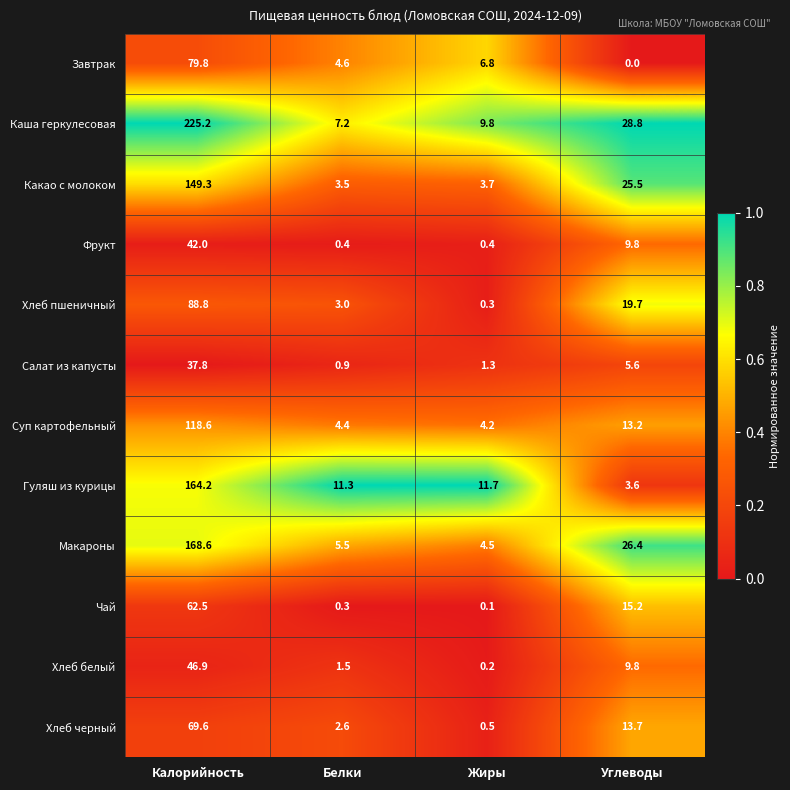

At which category does the chart reach its peak across all series?

Калорийность